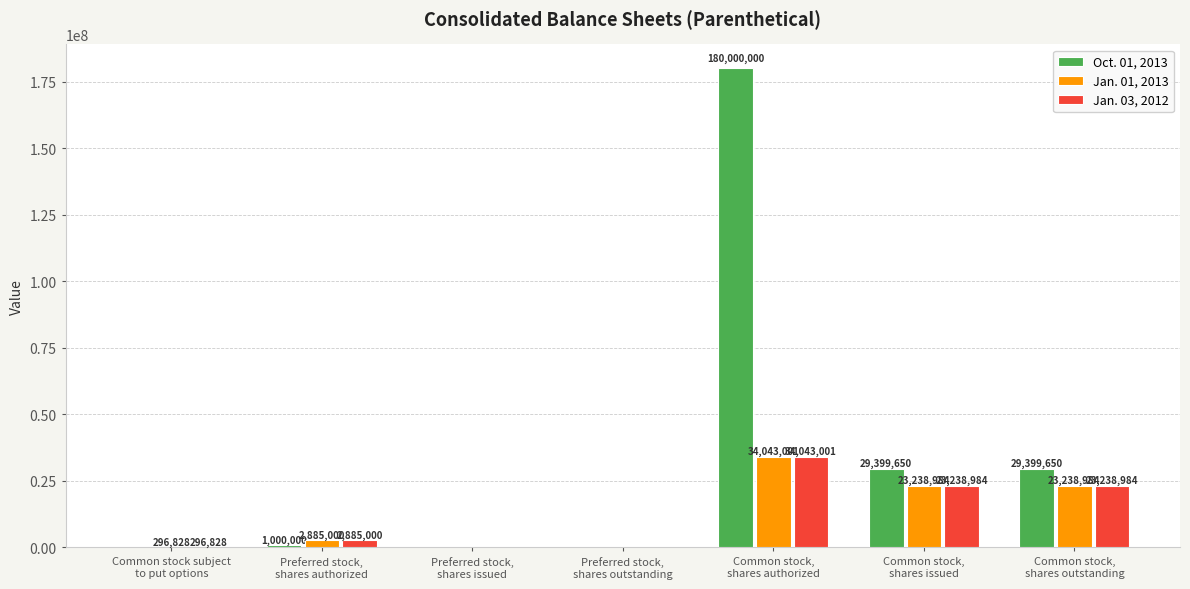

Count the number of data series in this chart.

3